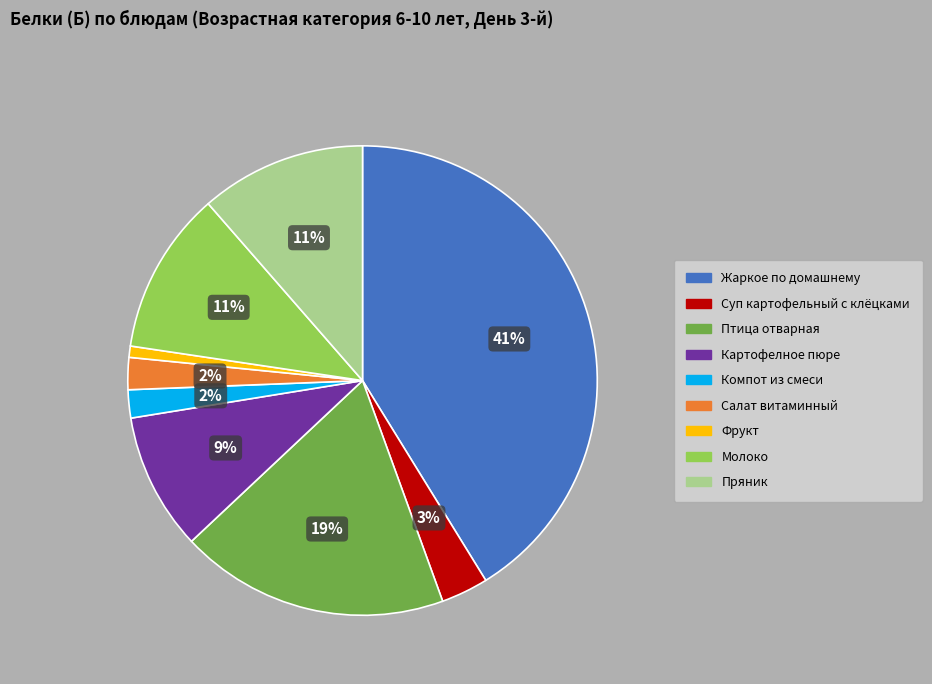

True or false: Фрукт accounts for 7% of the total.

False